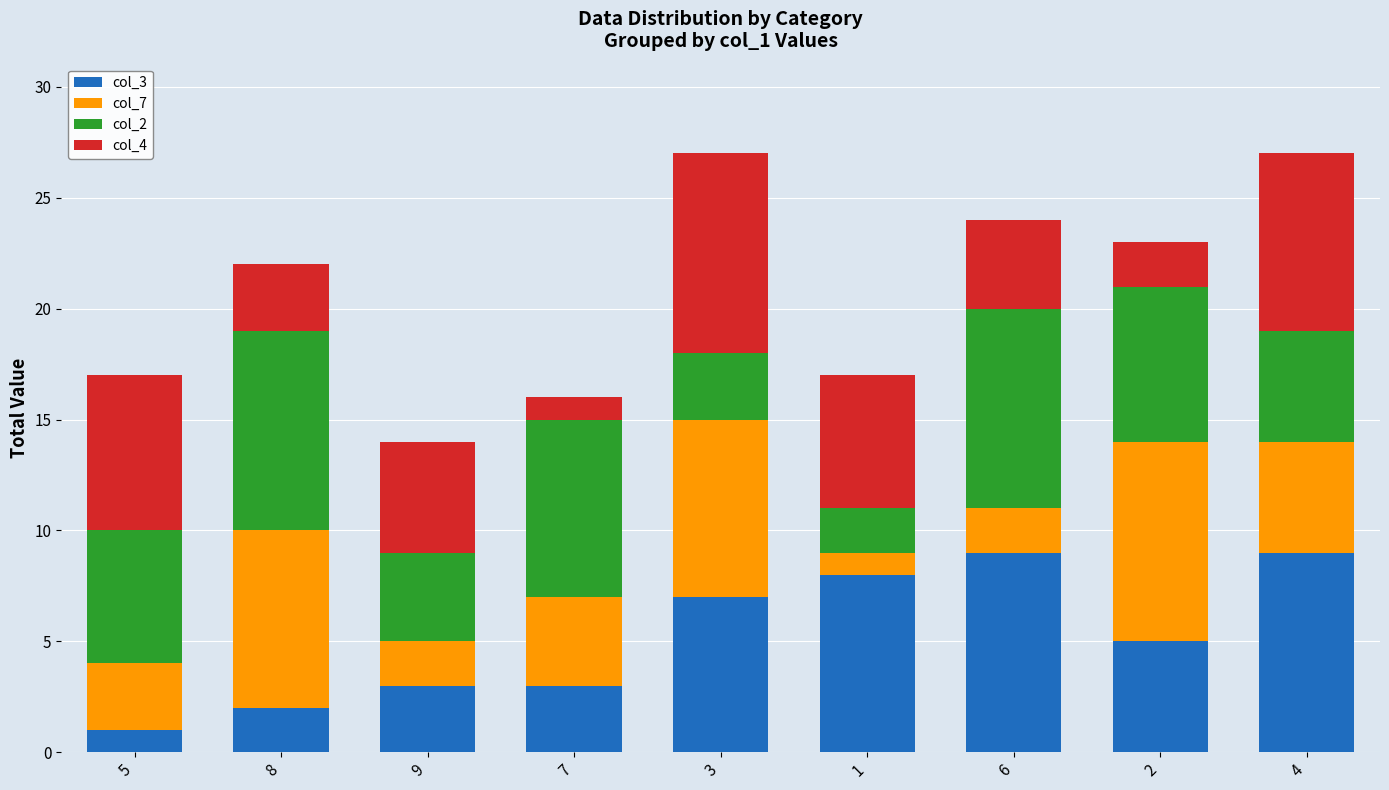

The col_3 series shows 5 at 2. True or false?

True